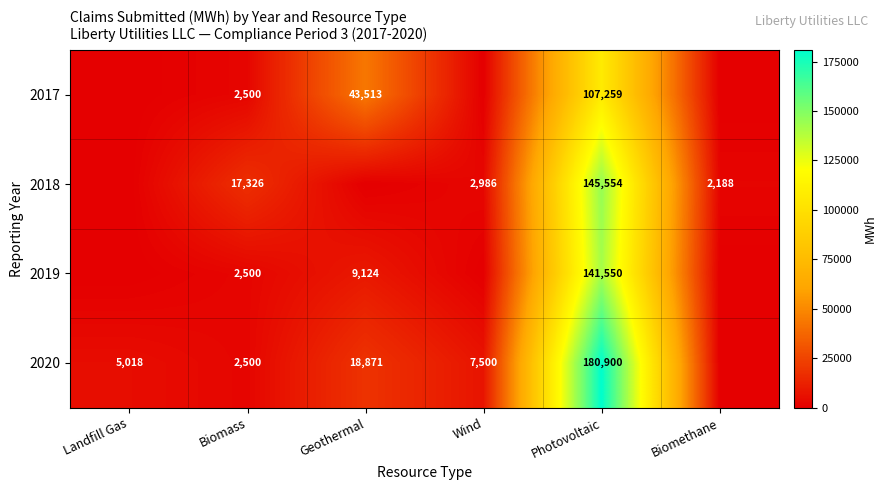

At which category is the sum across all series the highest?

Photovoltaic